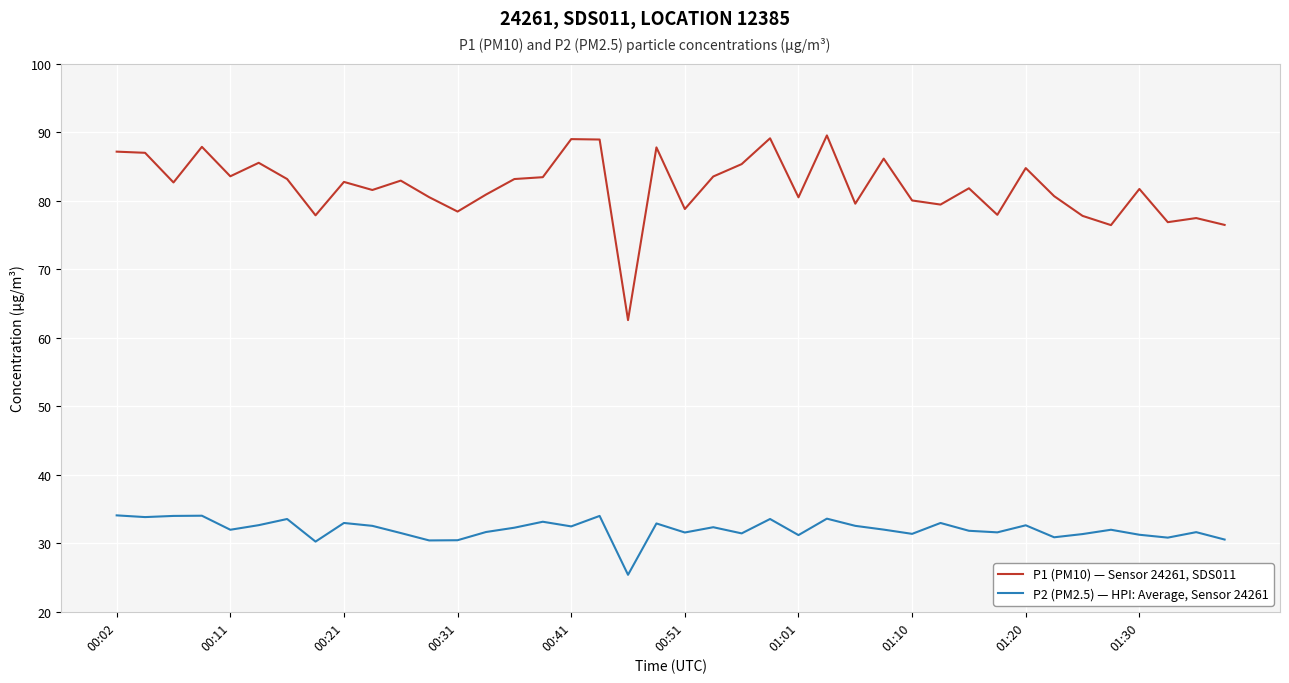

List the series in order of their peak value, highest first.

P1 (PM10) — Sensor 24261, SDS011, P2 (PM2.5) — HPI: Average, Sensor 24261